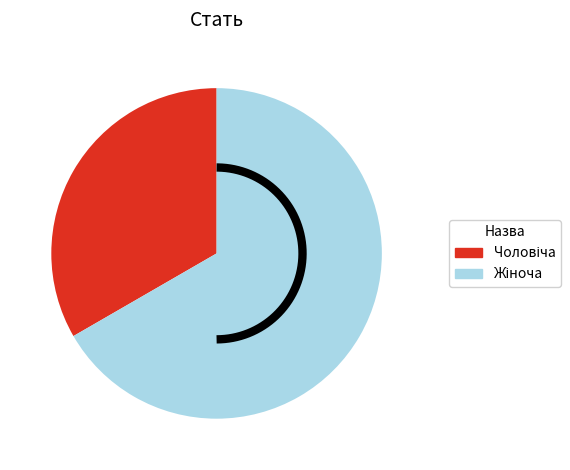

Is it true that Жіноча is 75% of the pie?

False